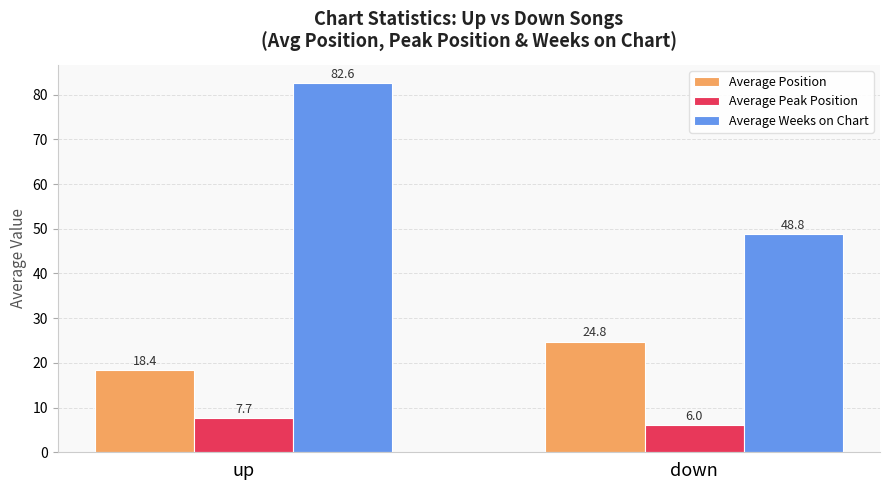

What is the label of the 2nd bar from the left?

down